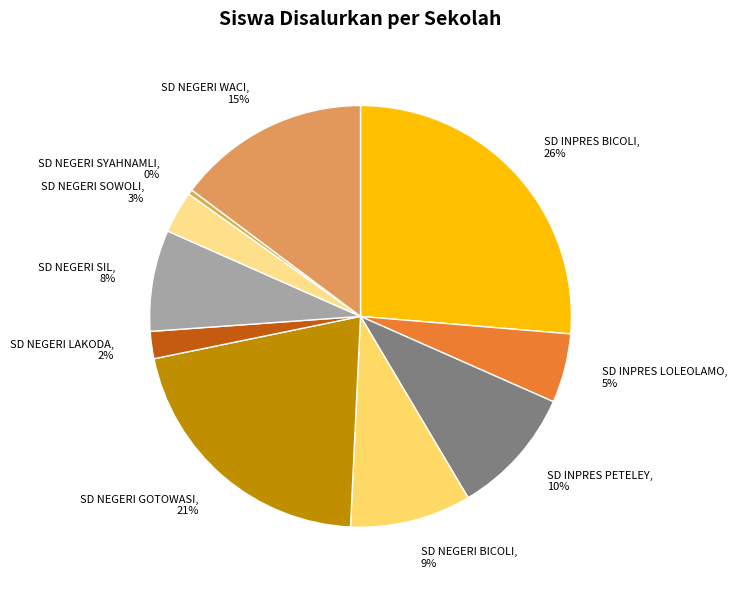

To the nearest percent, what is the difference between the SD NEGERI LAKODA and SD NEGERI SIL slice percentages?

6%